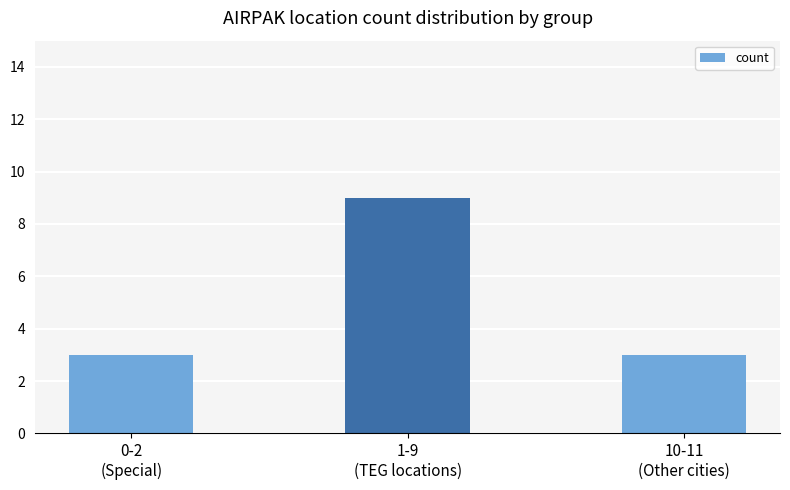

What is the maximum value shown in the chart?

9